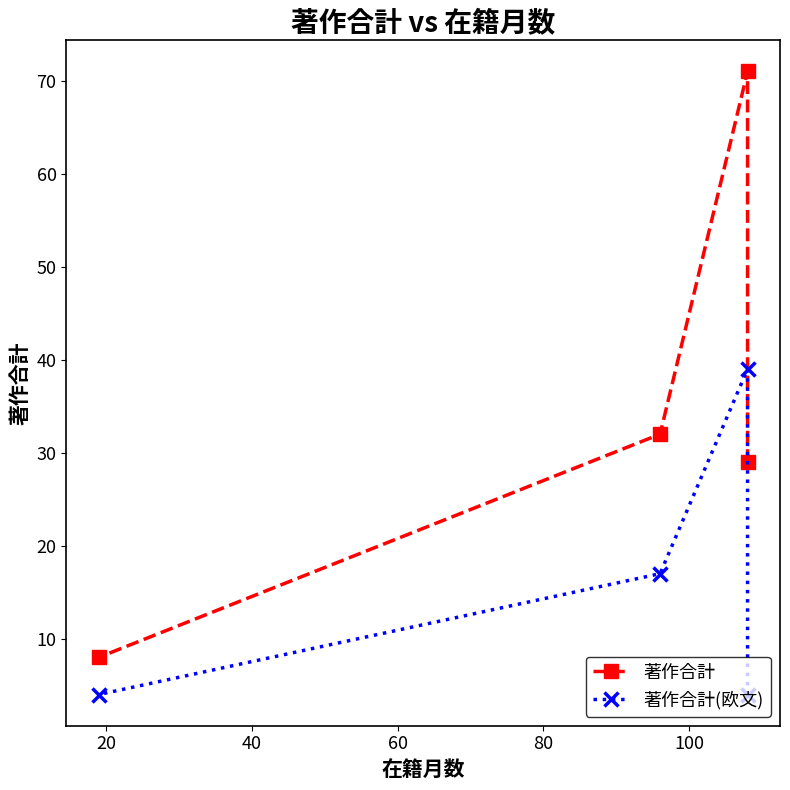

Is the value of 著作合計(欧文) at 20 greater than the value of 著作合計 at 0?

Yes